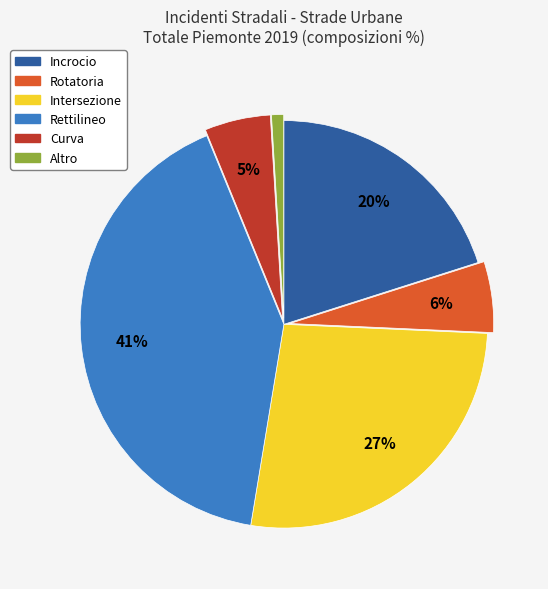

The Rotatoria slice represents 1% of the pie. True or false?

False